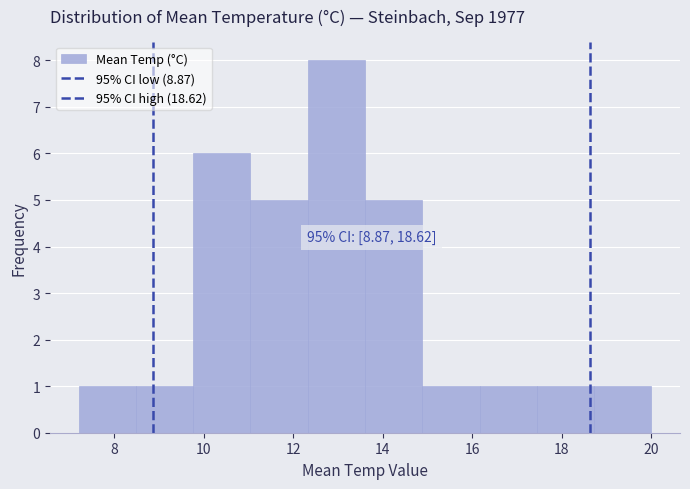

Which range on the x-axis has the tallest bar?

12.32 to 13.60